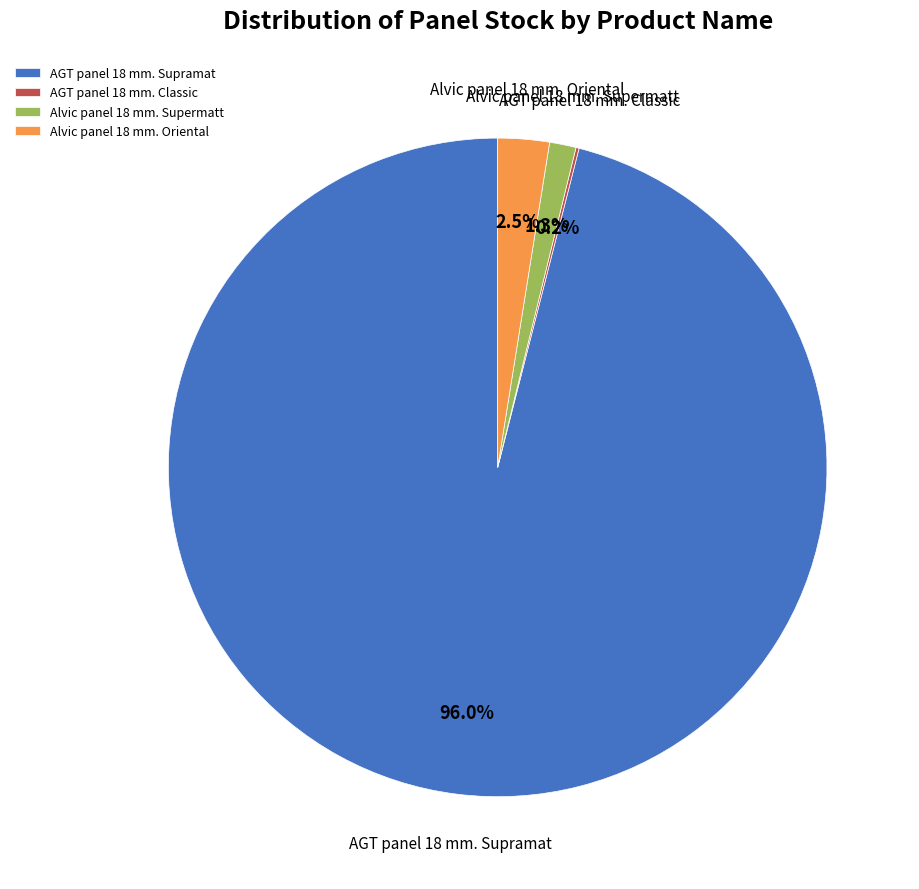

Which slice is the largest?

AGT panel 18 mm. Supramat